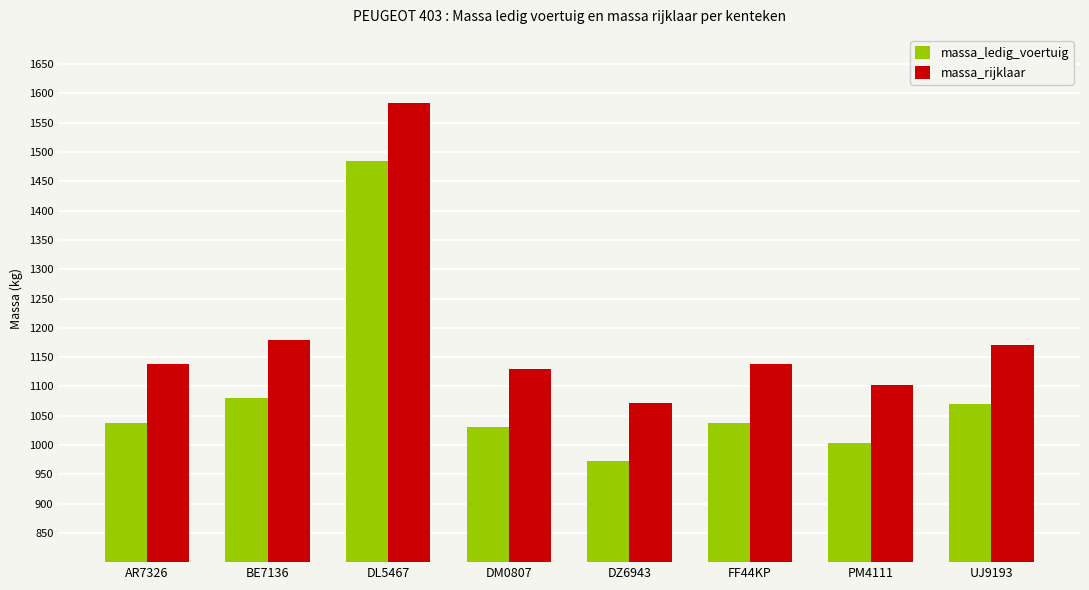

The massa_ledig_voertuig series shows 1374 at PM4111. True or false?

False